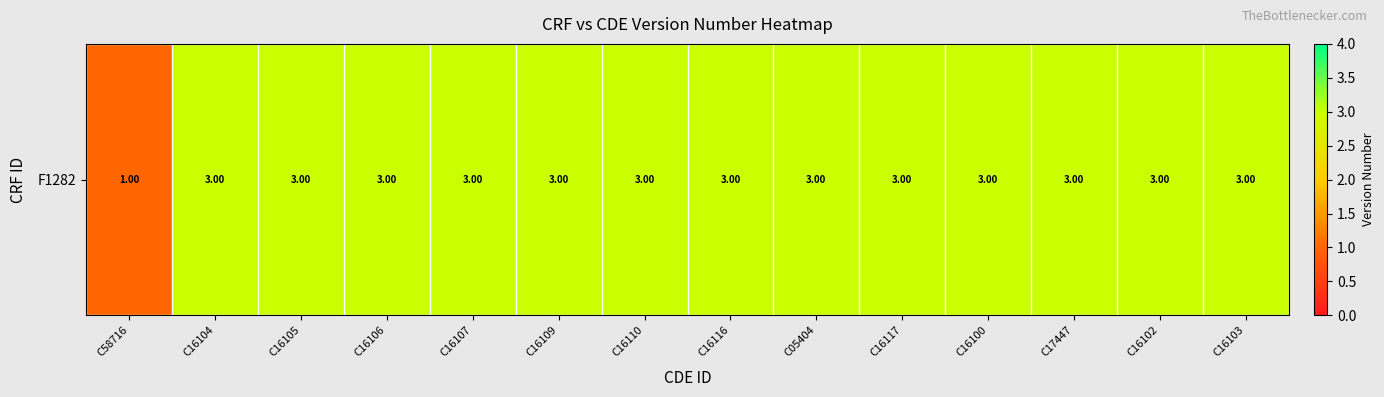

Which has a higher value, C16109 or C16106?

C16109